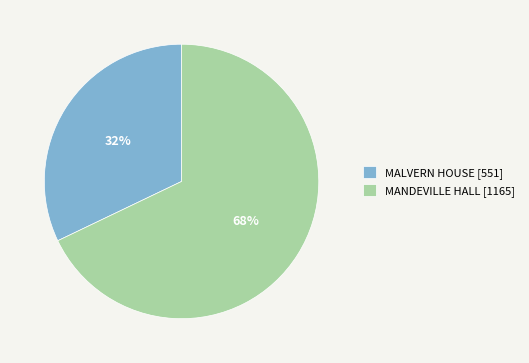

Is the sum of MALVERN HOUSE and MANDEVILLE HALL greater than half?

Yes